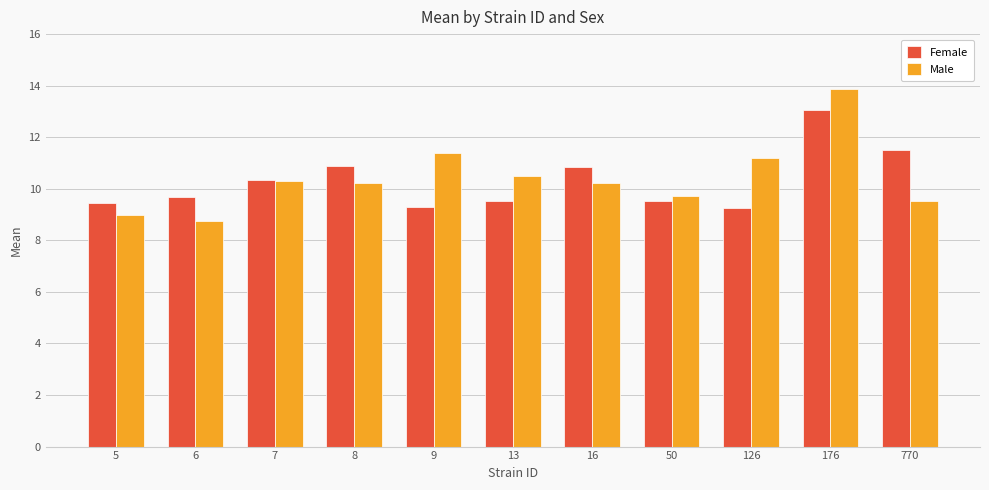

What is the approximate value of Male at 8?

10.2